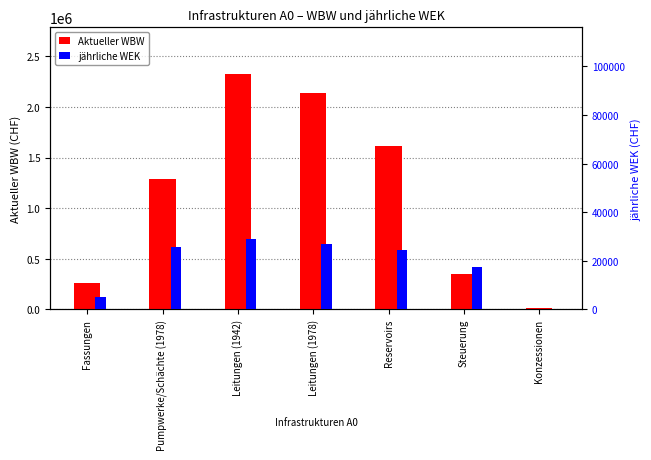

Reading right to left, what are all the values shown in this chart?

Aktueller WBW: 12000.0	350188.9	1615988.8	2141084.4	2320790.2	1287302.4	263240.2
jährliche WEK: 300.0	17509.4	24484.7	26763.6	29009.9	25746.0	5264.8